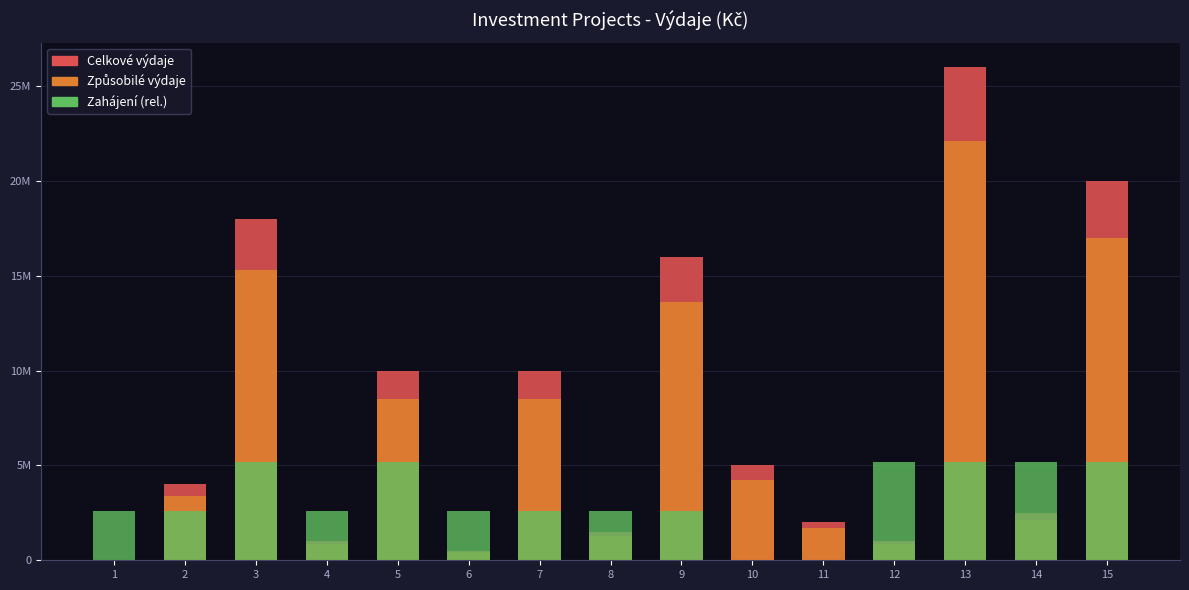

Which has a higher value, 9 or 15?

15